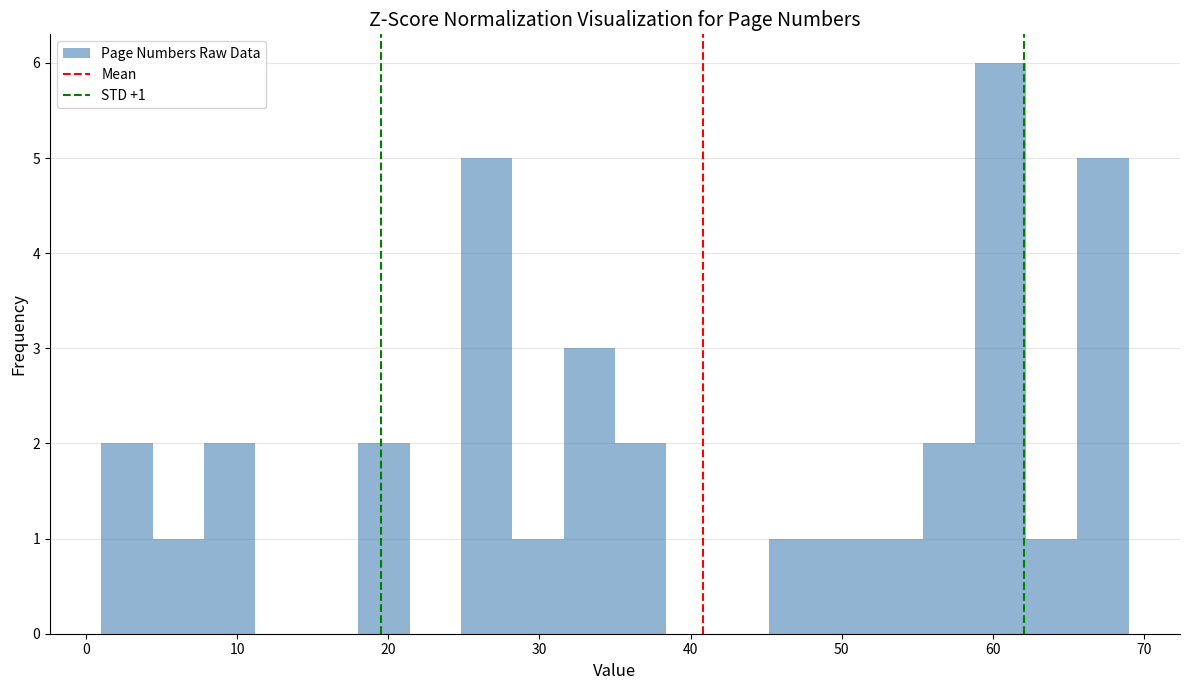

Around what value on the x-axis is the tallest bar? Give the approximate position of its centre, as read against the axis.

61